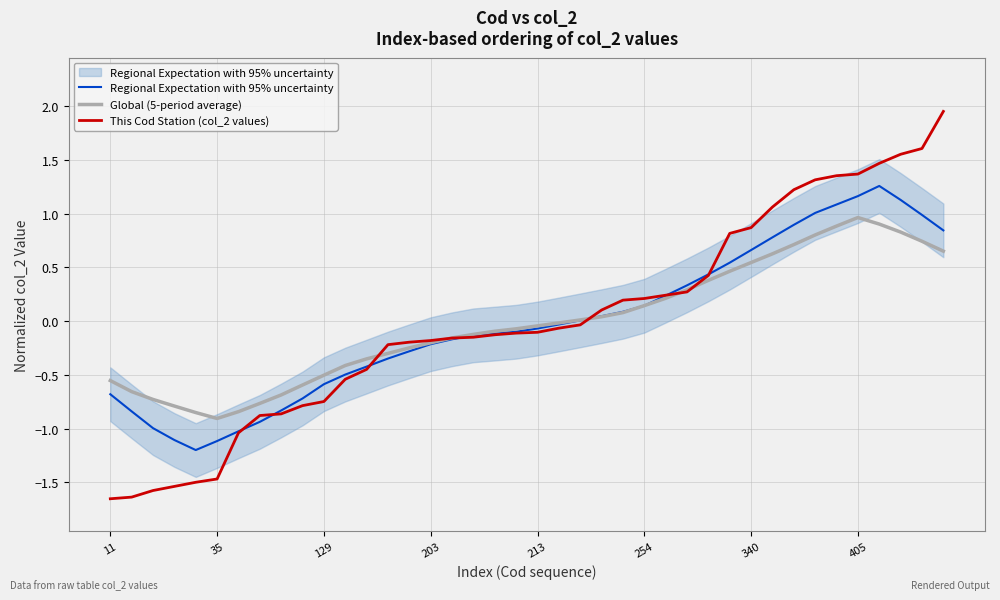

At 213, list the series in order from smallest to largest.

This Cod Station (col_2 values), Regional Expectation with 95% uncertainty, Global (5-period average)